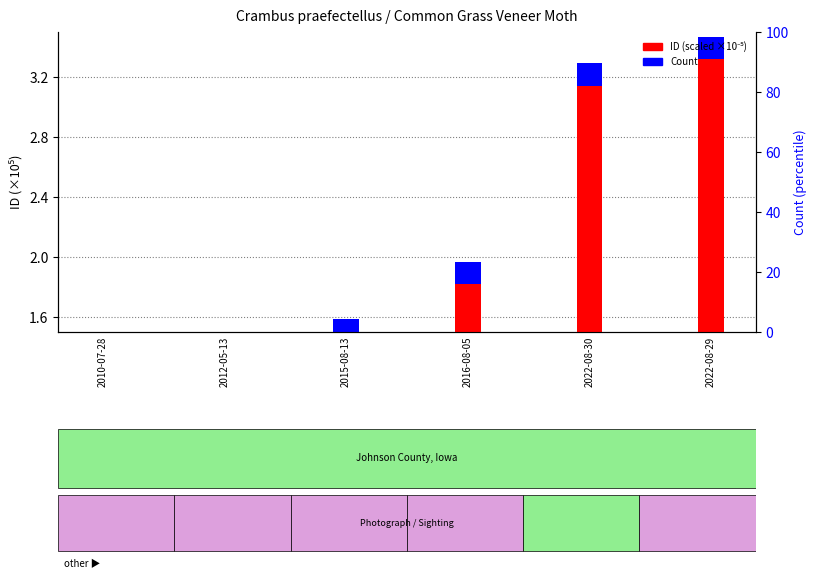

How many bars are there in each group?

2